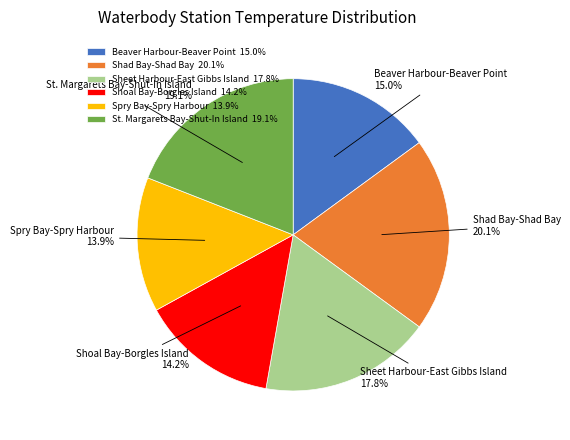

Approximately how many times larger is the value at Sheet Harbour-East Gibbs Island 17.8% compared to Shoal Bay-Borgles Island 14.2%?

1.3